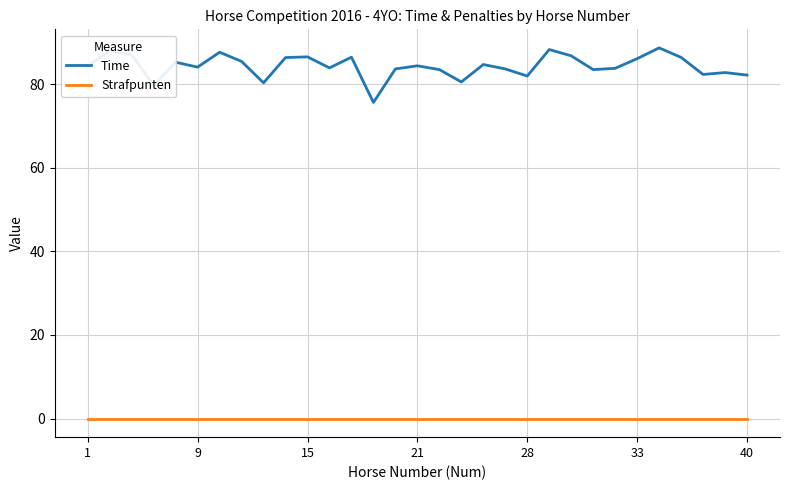

Which series has the largest total across all categories?

Time